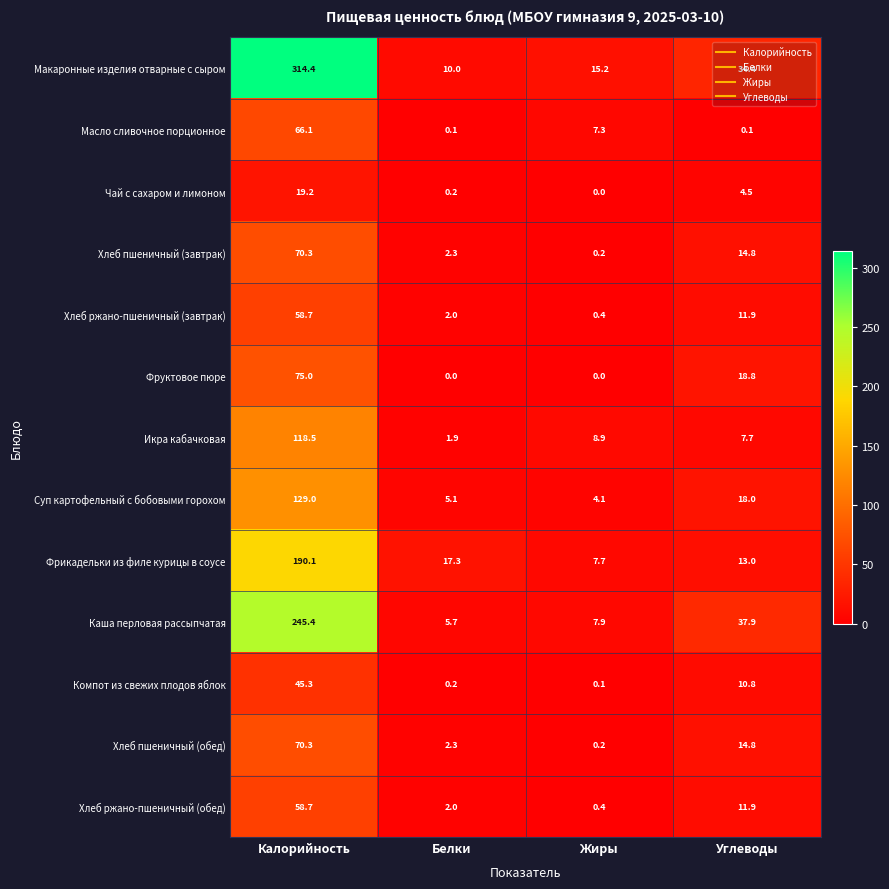

At how many categories does at least one series exceed 187?

1